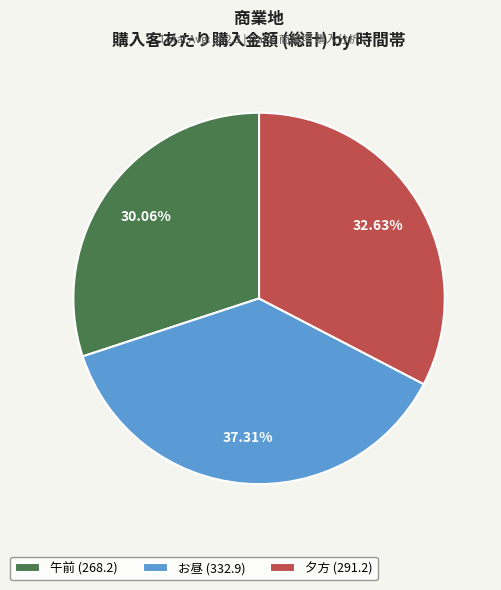

To the nearest percent, what portion does 夕方 represent?

33%